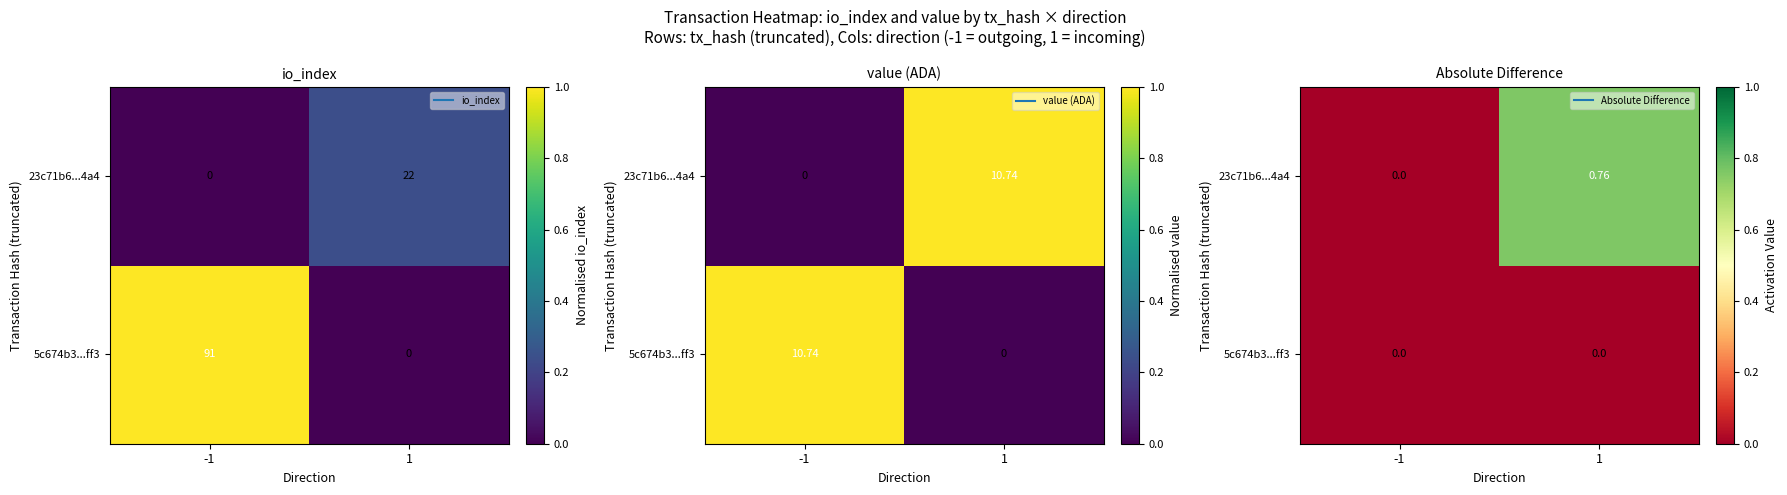

Rank the series at -1 from highest to lowest value.

5c674b3...ff3, 23c71b6...4a4